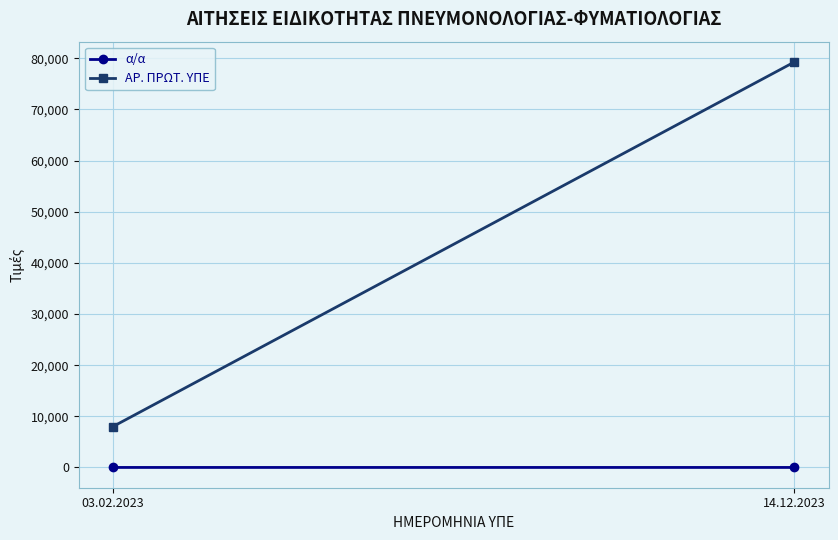

Rank the series by their maximum value, from lowest to highest.

α/α, ΑΡ. ΠΡΩΤ. ΥΠΕ